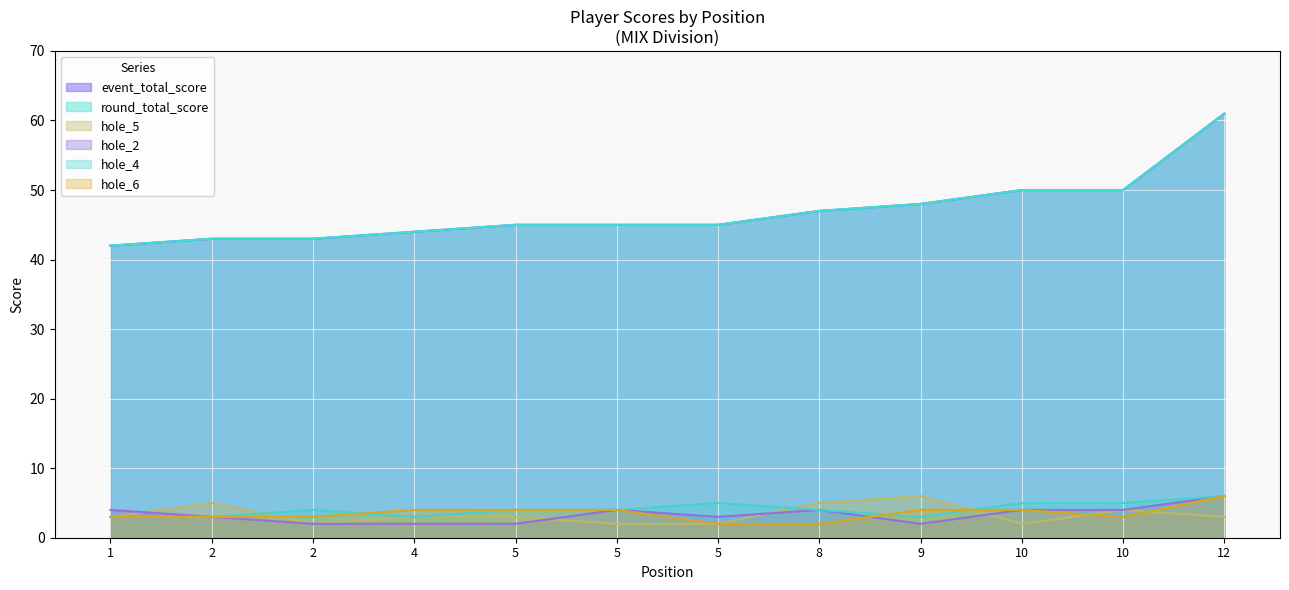

Which series has the largest total across all categories?

event_total_score